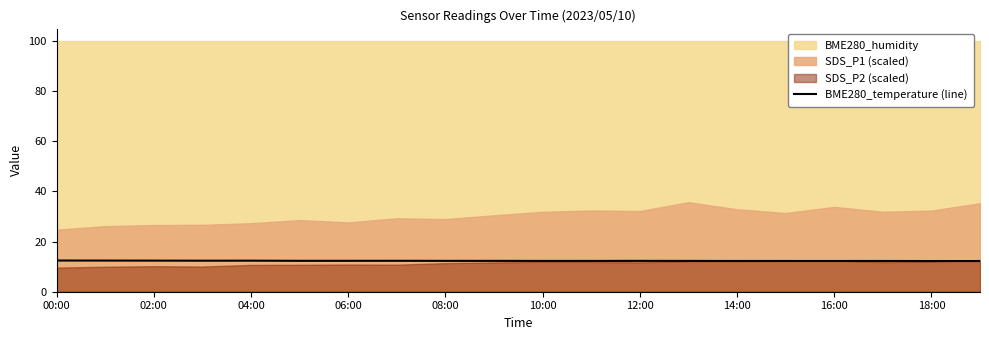

Reading left to right, what are all the values shown in this chart?

12.4	12.4	12.4	12.4	12.4	12.3	12.3	12.3	12.3	12.3	12.3	12.3	12.3	12.3	12.3	12.3	12.3	12.3	12.2	12.2